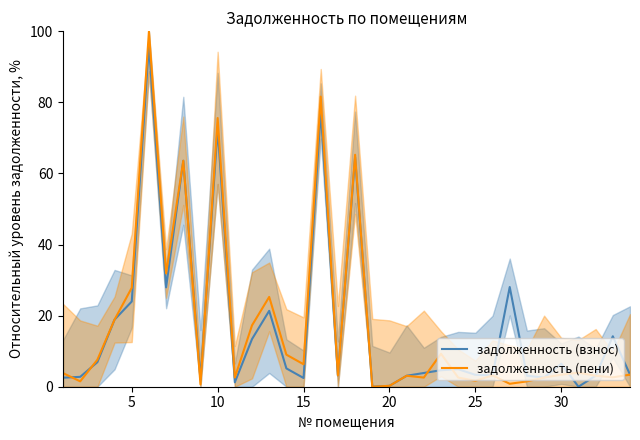

How many interior local peaks does the задолженность (пени) series have?

10